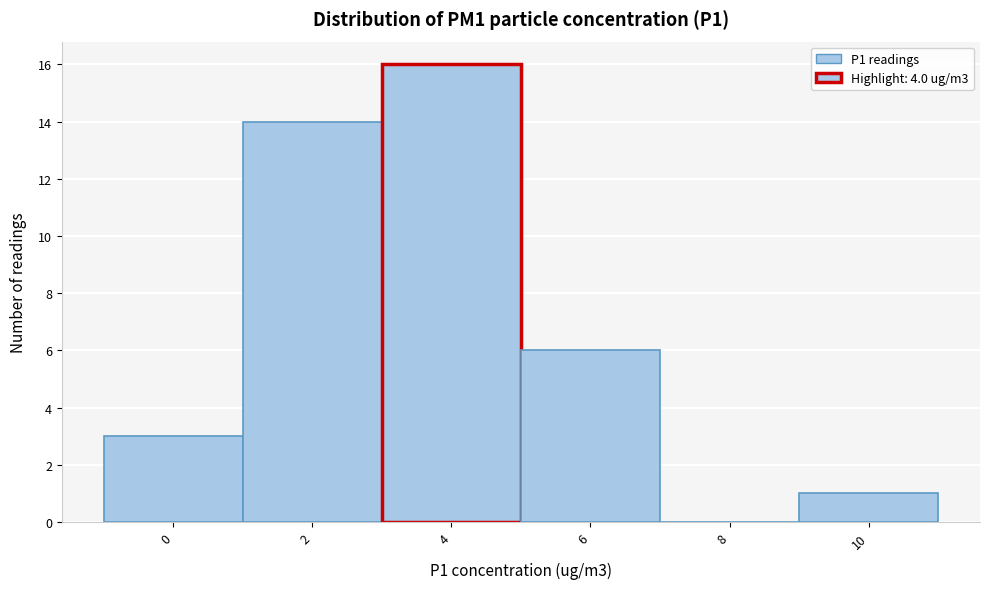

Reading right to left, transcribe all the data shown in this chart.

10=1	8=0	6=6	4=16	2=14	0=3